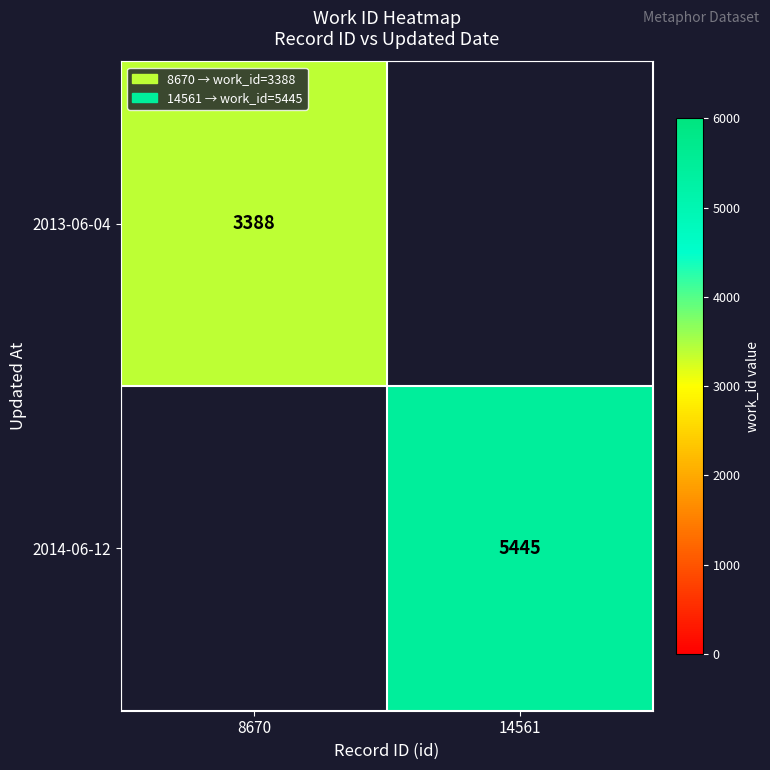

Is it true that 2013-06-04 equals 2065 at 8670?

False